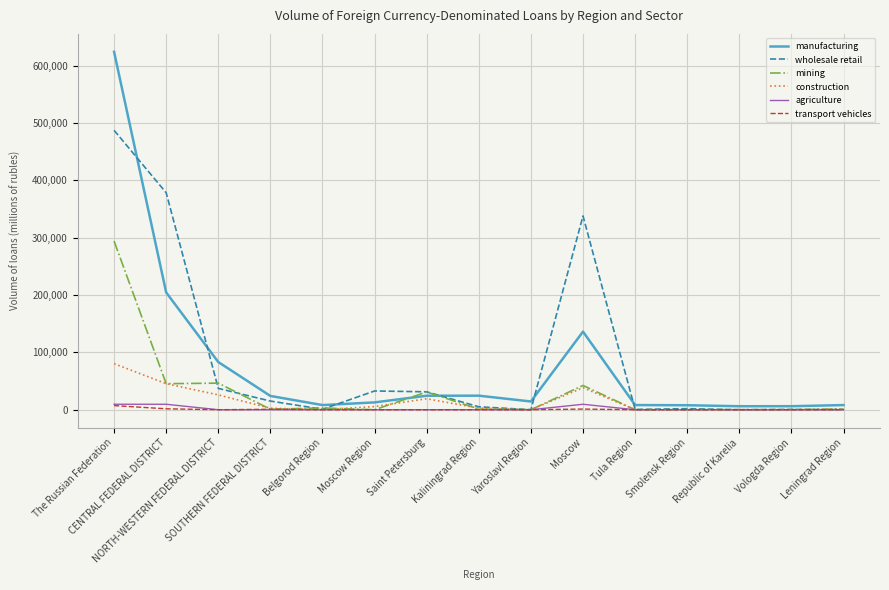

Where does the wholesale retail series first go above 5108?

The Russian Federation